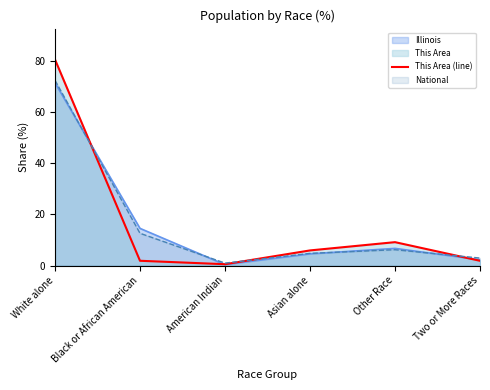

What is the label of the 6th point from the right?

White alone